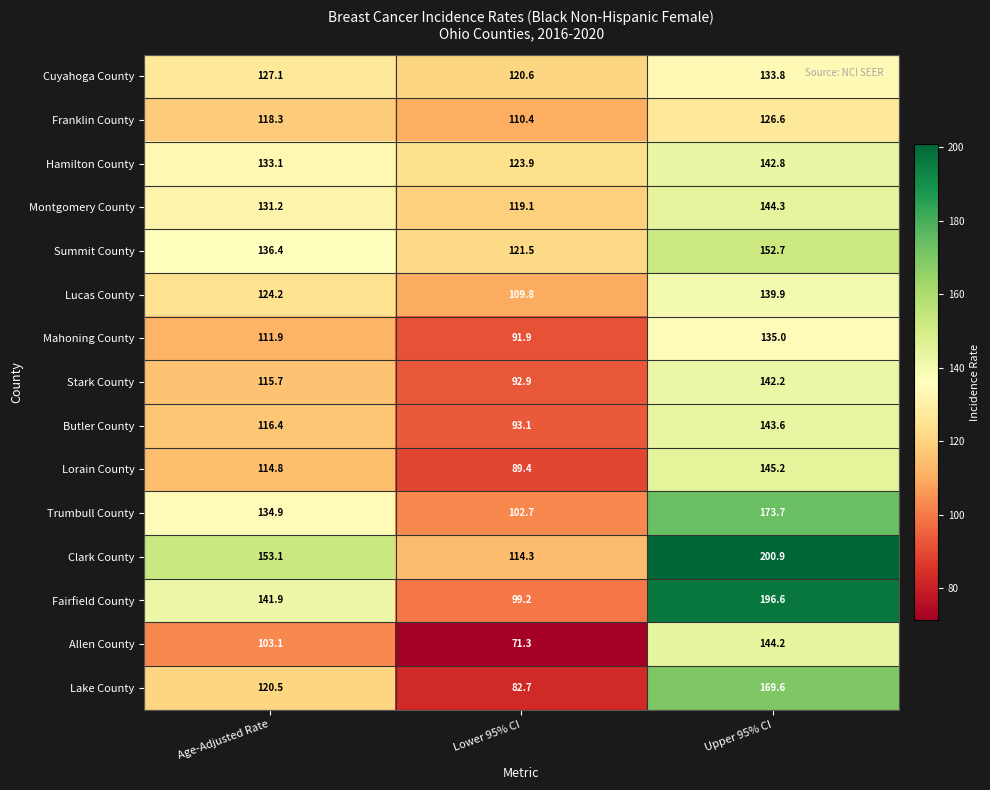

What is the difference between the highest and lowest values at Upper 95% CI?

74.3